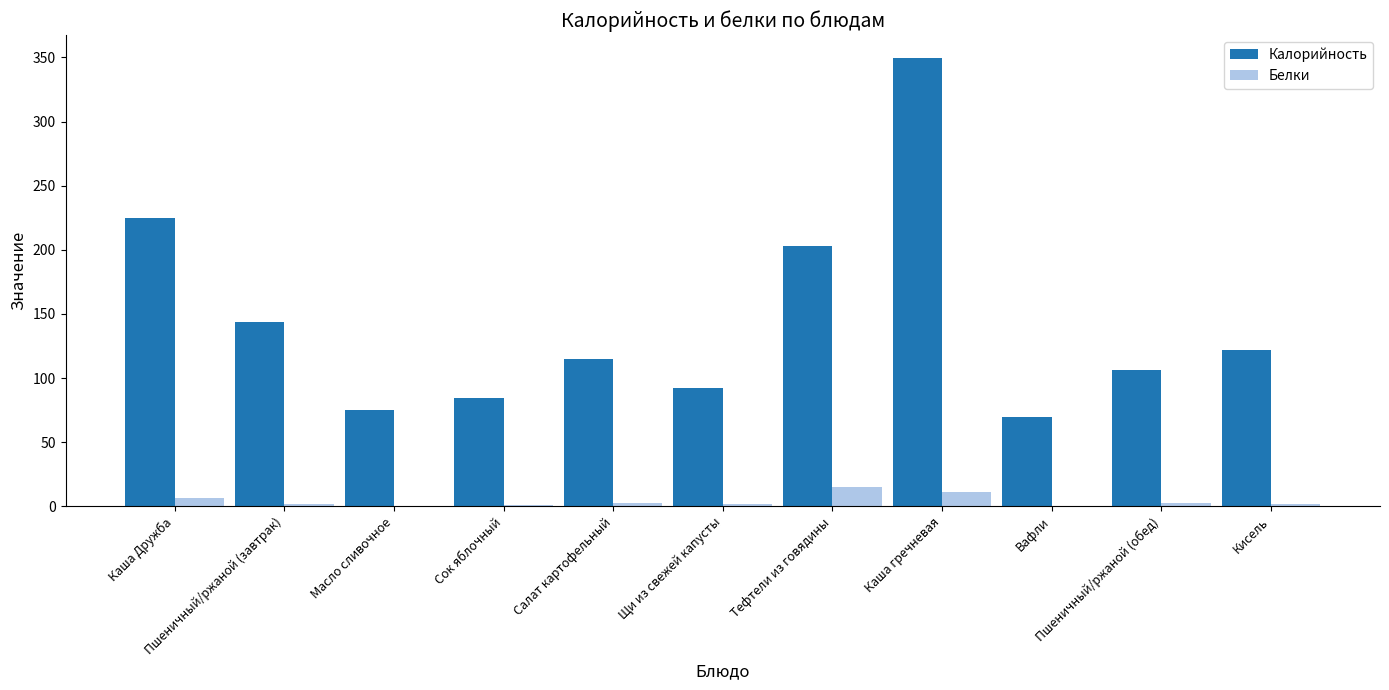

True or false: Белки has a value of 0.6 at Вафли.

True